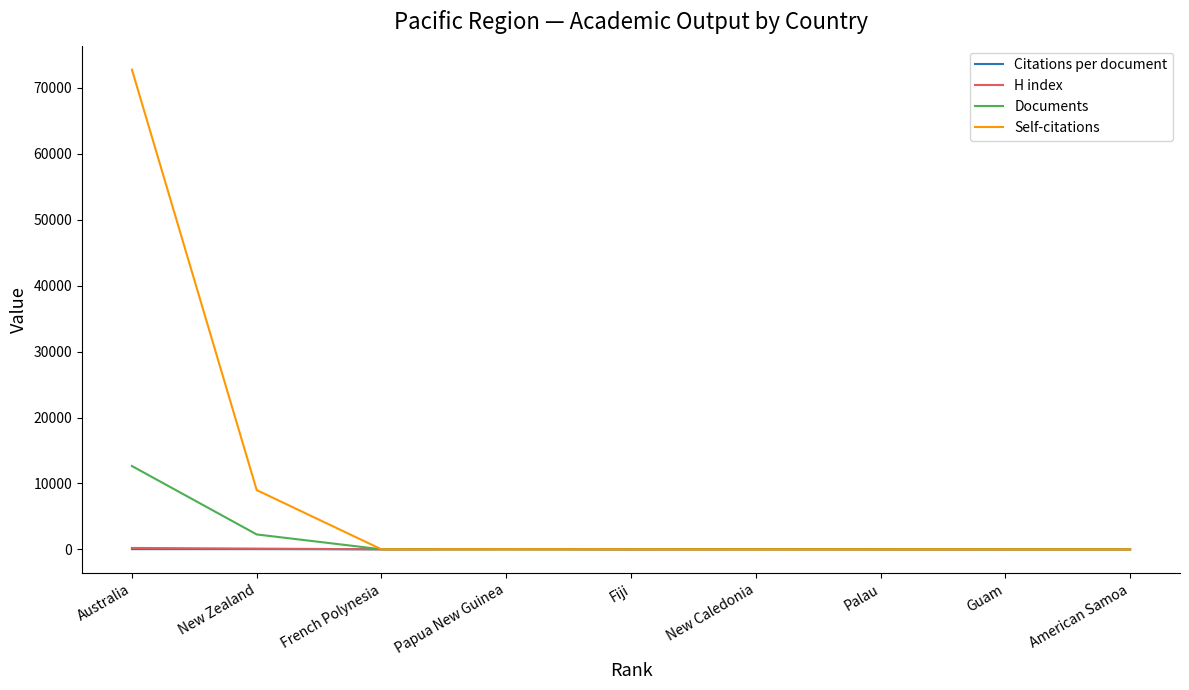

Which series has the largest range (max minus min)?

Self-citations